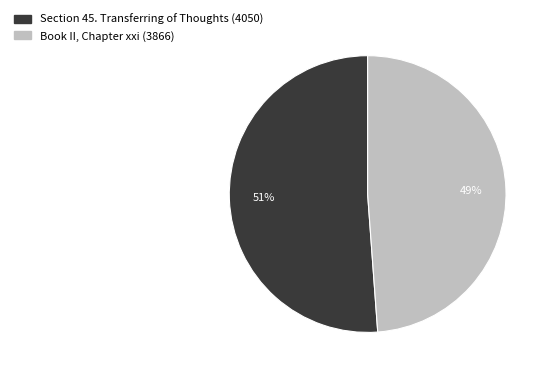

To the nearest percent, what is the difference between the largest and smallest slice percentages?

2%